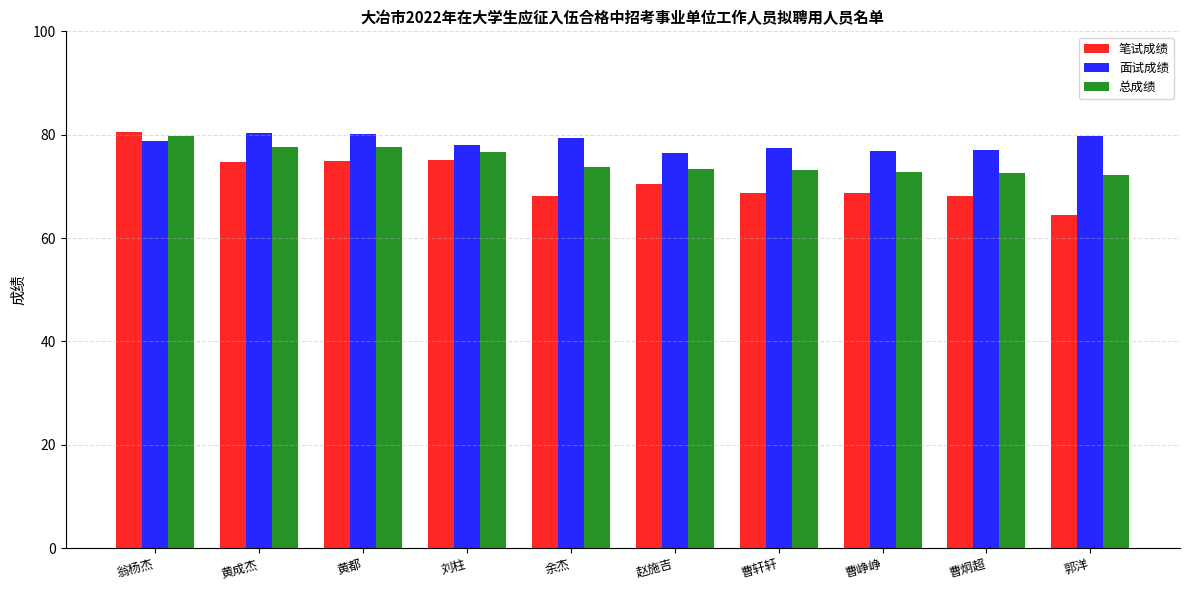

The 笔试成绩 series shows 68.2 at 余杰. True or false?

True